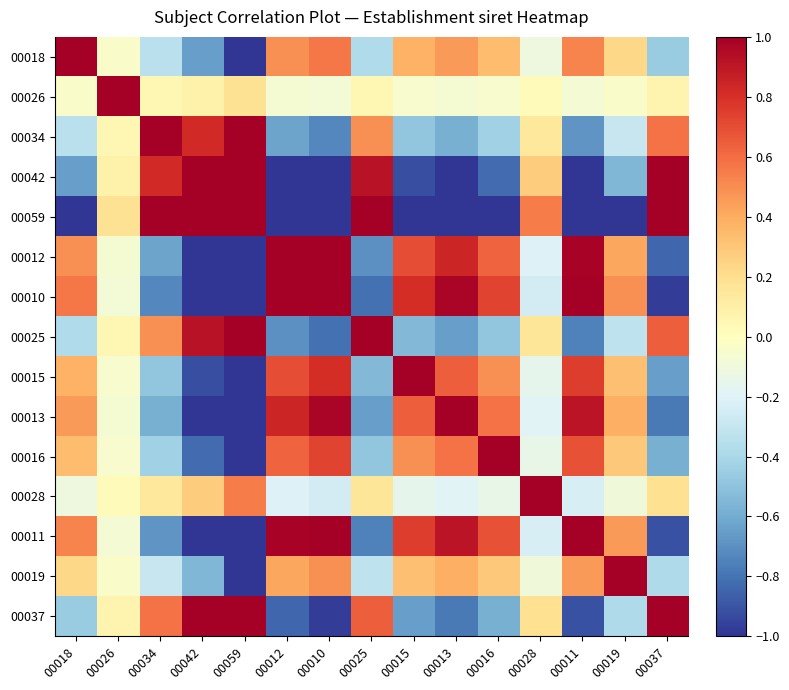

Which series has the largest total across all categories?

00010